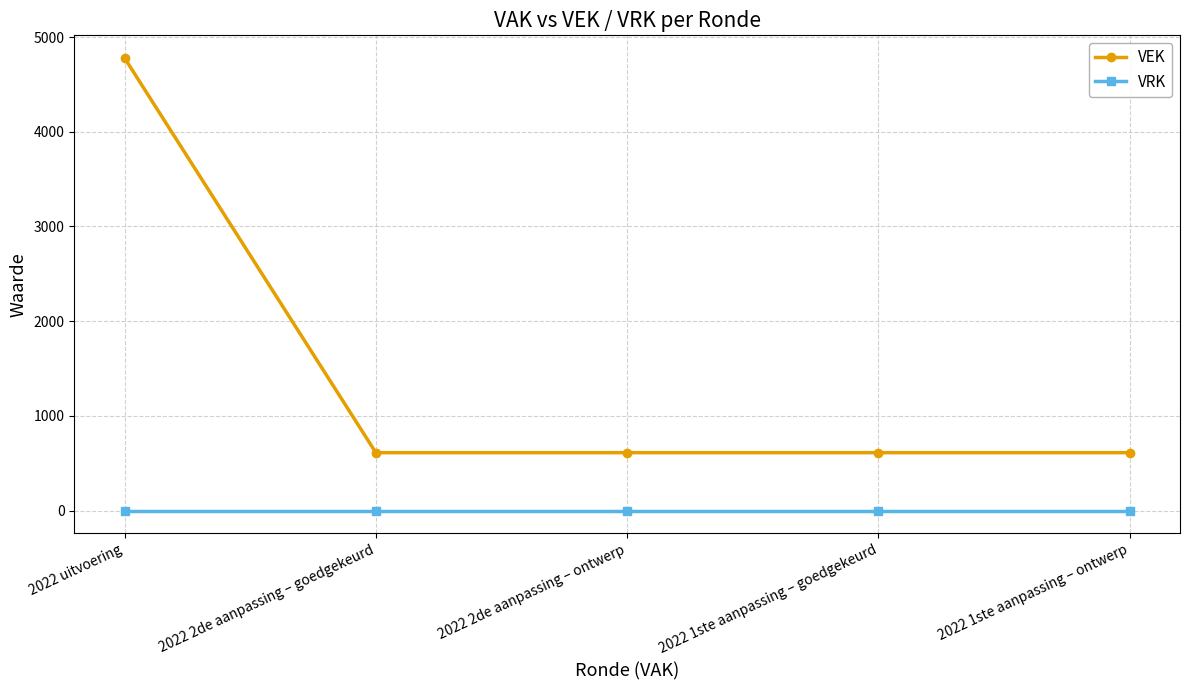

Is this an area chart (filled region under the line)?

No